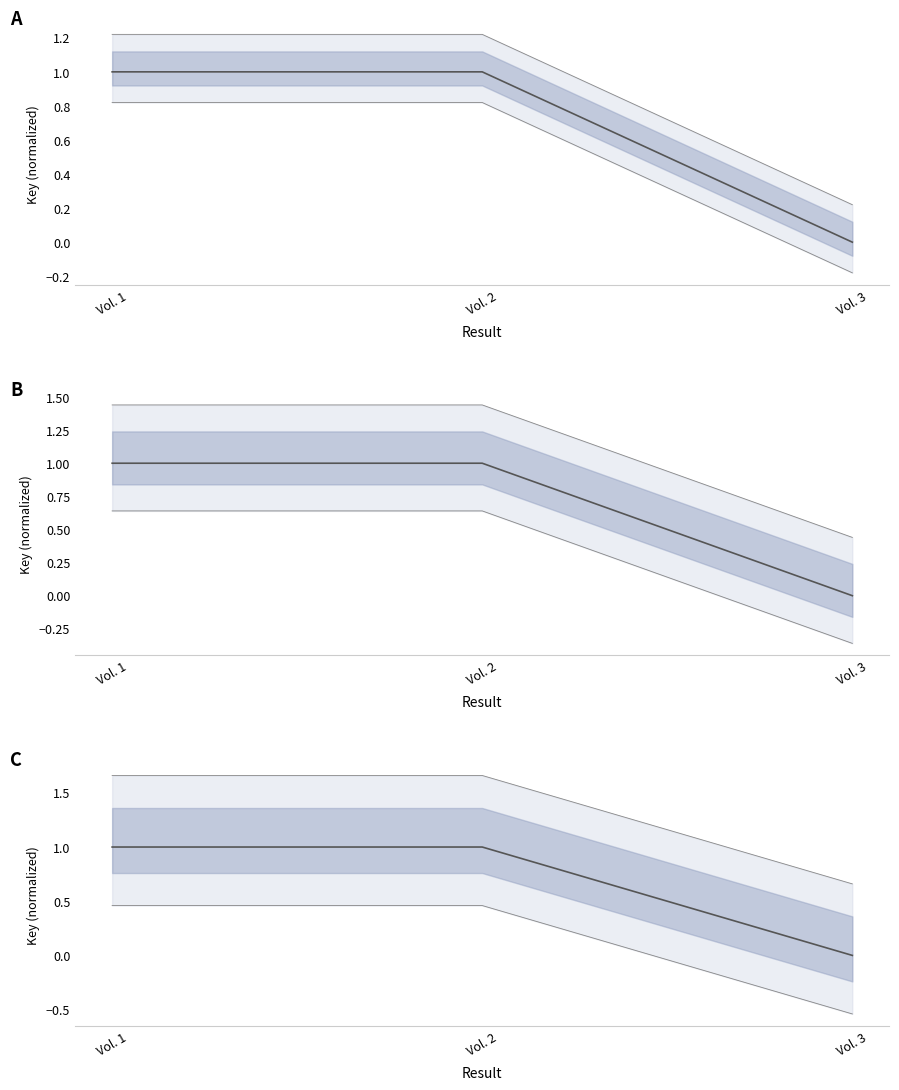

List the labels in order of value, largest first.

Vol. 1, Vol. 2, Vol. 3